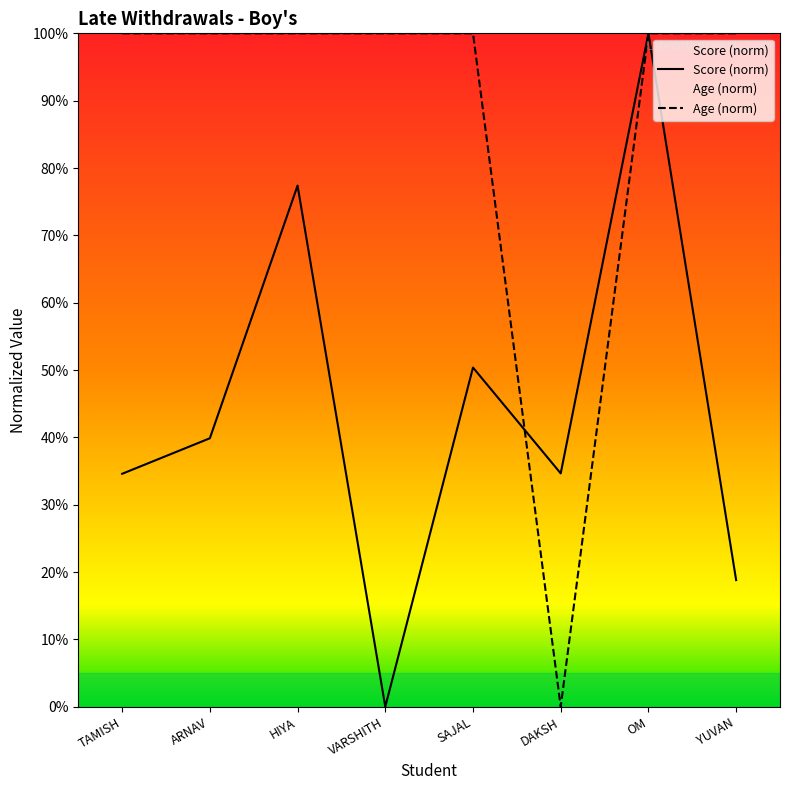

Is it true that Boys Age equals 100.0 at SAJAL?

True